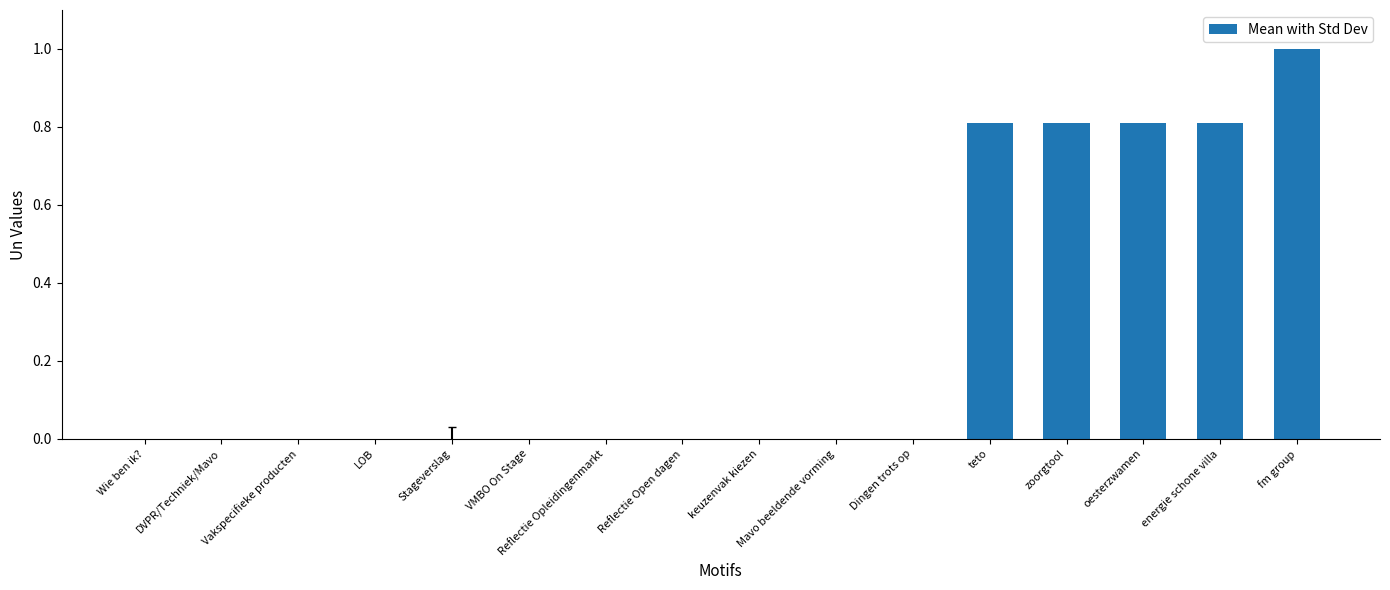

Is it true that the value at Reflectie Opleidingenmarkt is 0.0?

True